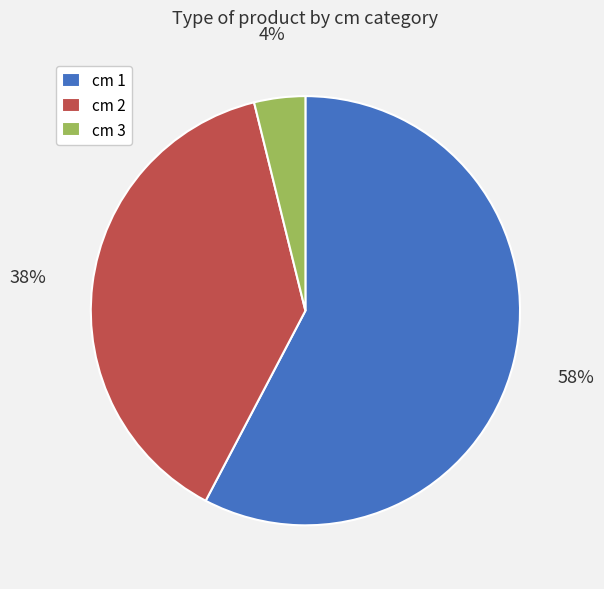

Which slice is the smallest?

cm 3